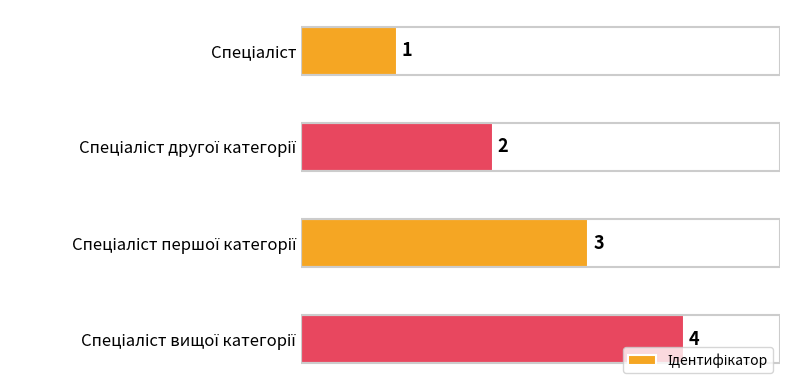

Are the bars horizontal?

Yes